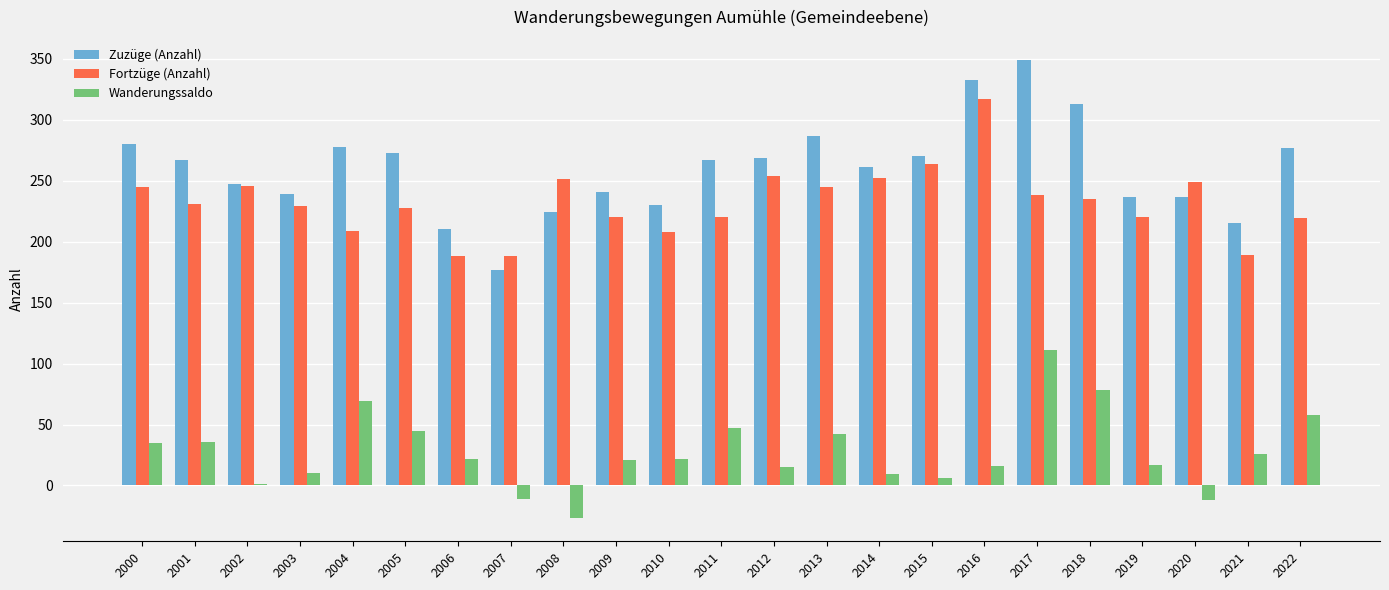

Where does the Fortzüge (Anzahl) series first go above 231?

2000